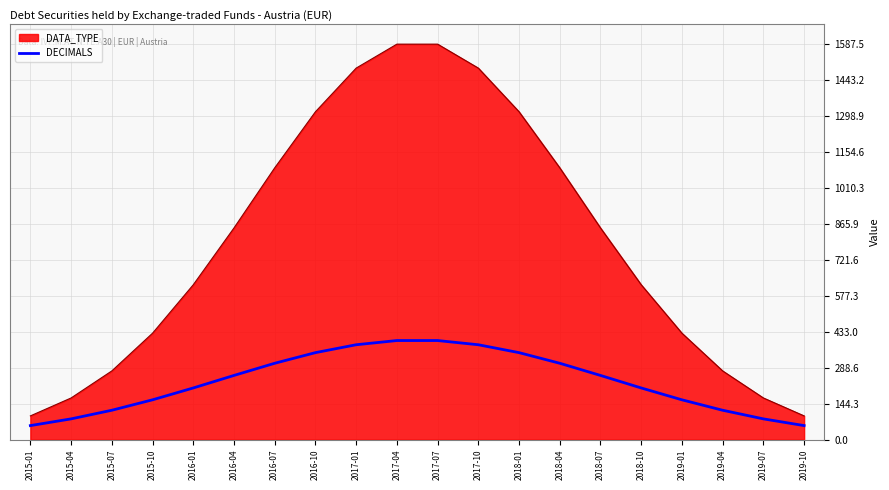

True or false: DECIMALS and DATA_TYPE cross at least once.

False